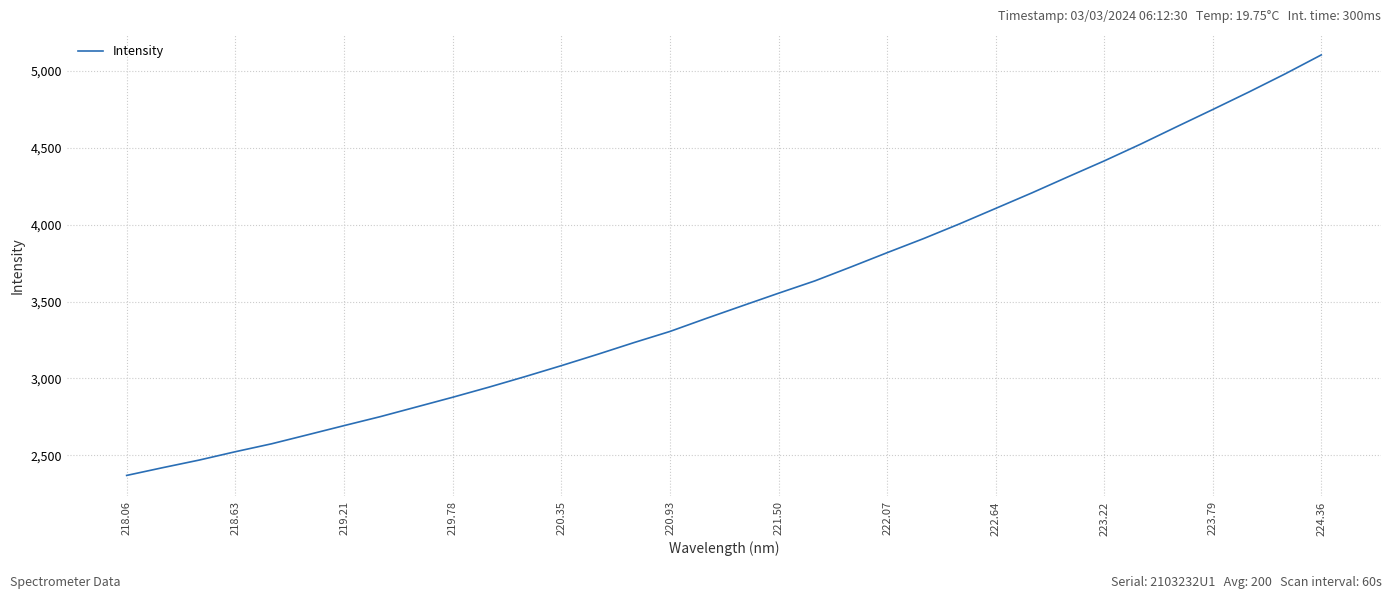

What is the minimum value shown in the chart?

2370.0